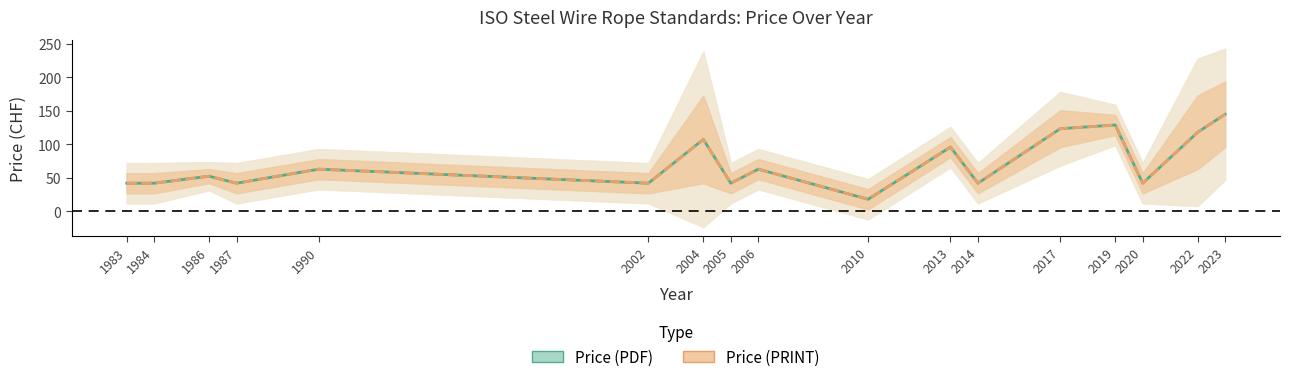

Is the value of Price (PDF) at 2023 greater than the value of Price (PRINT) at 1983?

Yes